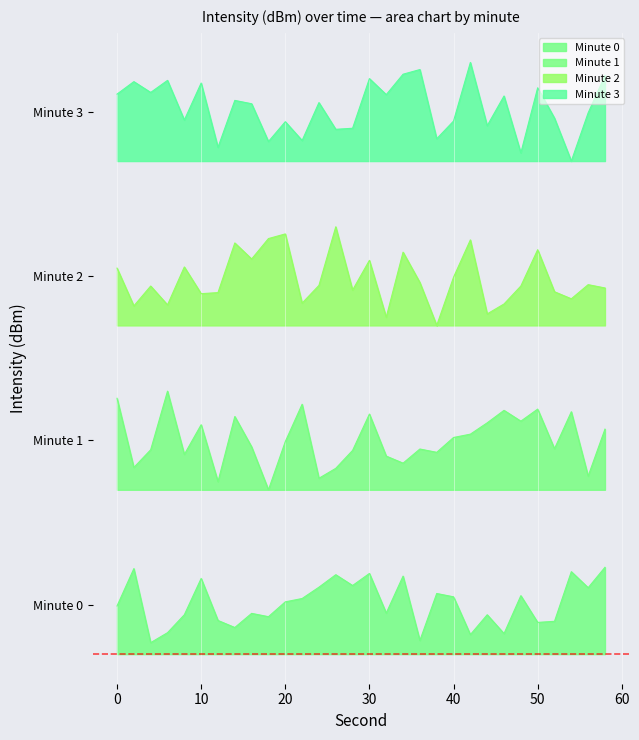

At which category is the sum across all series the highest?

30